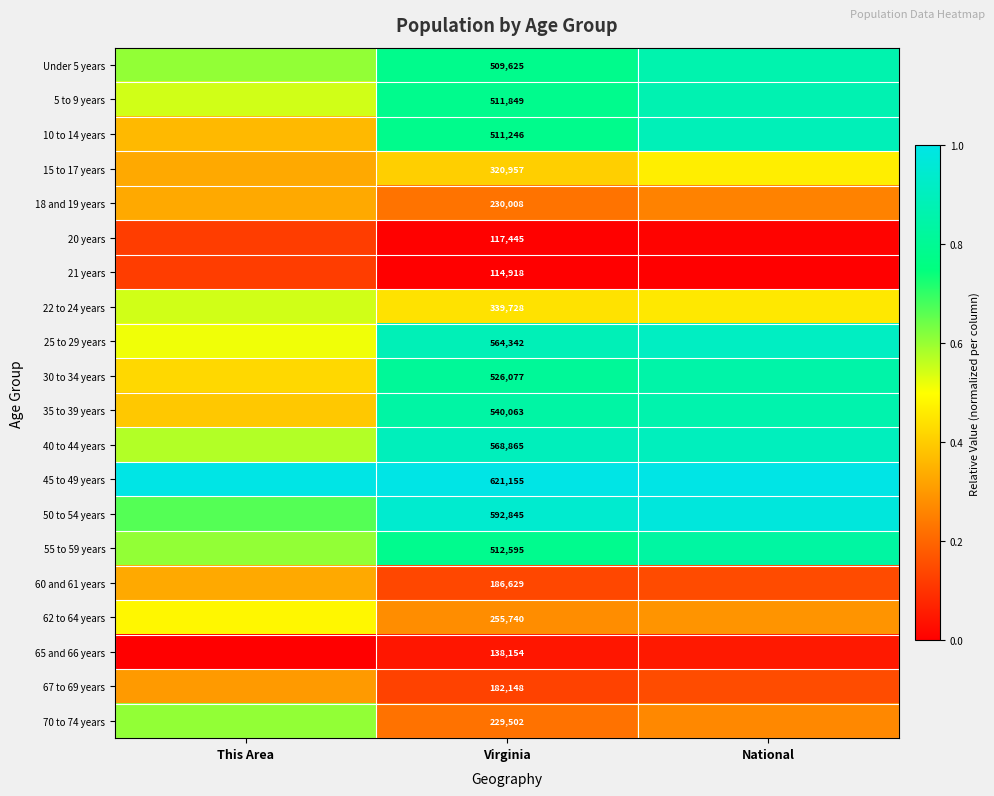

Is it true that Under 5 years equals 0.5 at National?

False